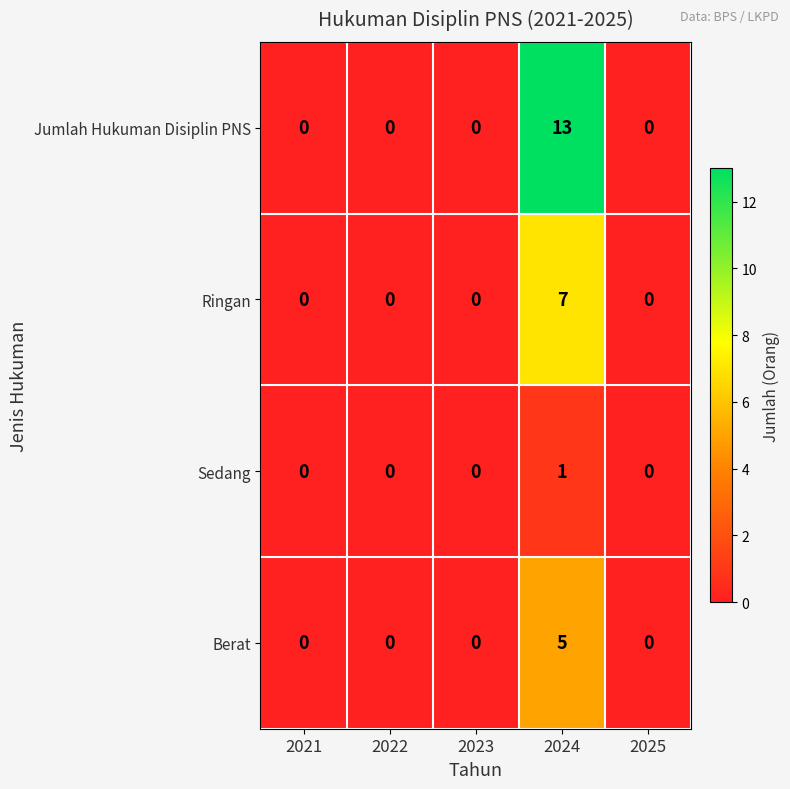

At which category is the sum across all series the highest?

2024